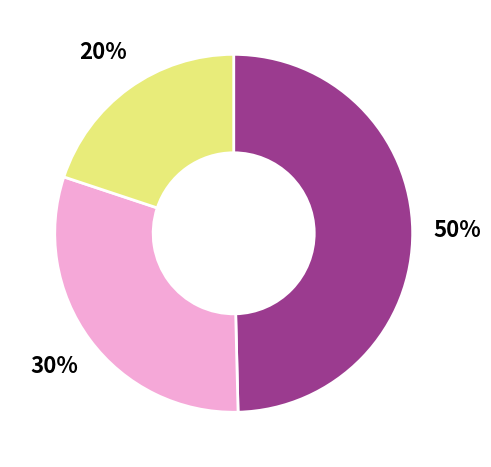

Does any single category account for the majority?

No